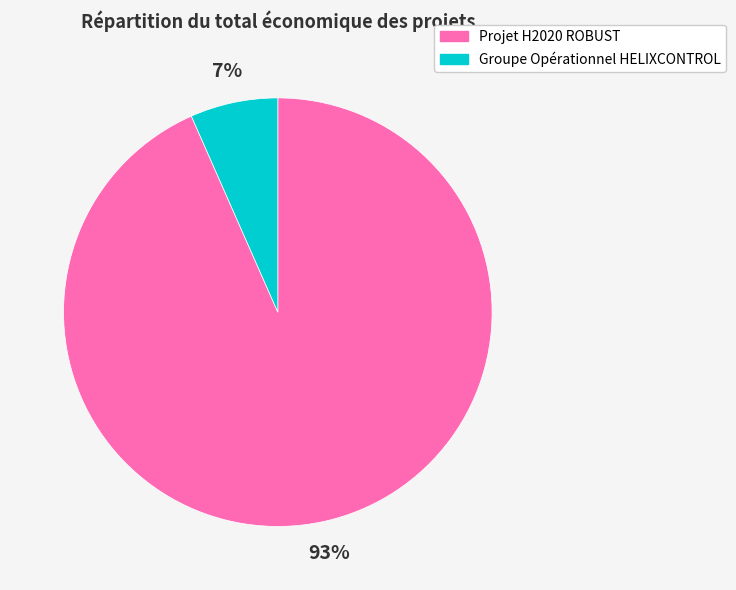

To the nearest percent, what portion does Groupe Opérationnel HELIXCONTROL represent?

7%